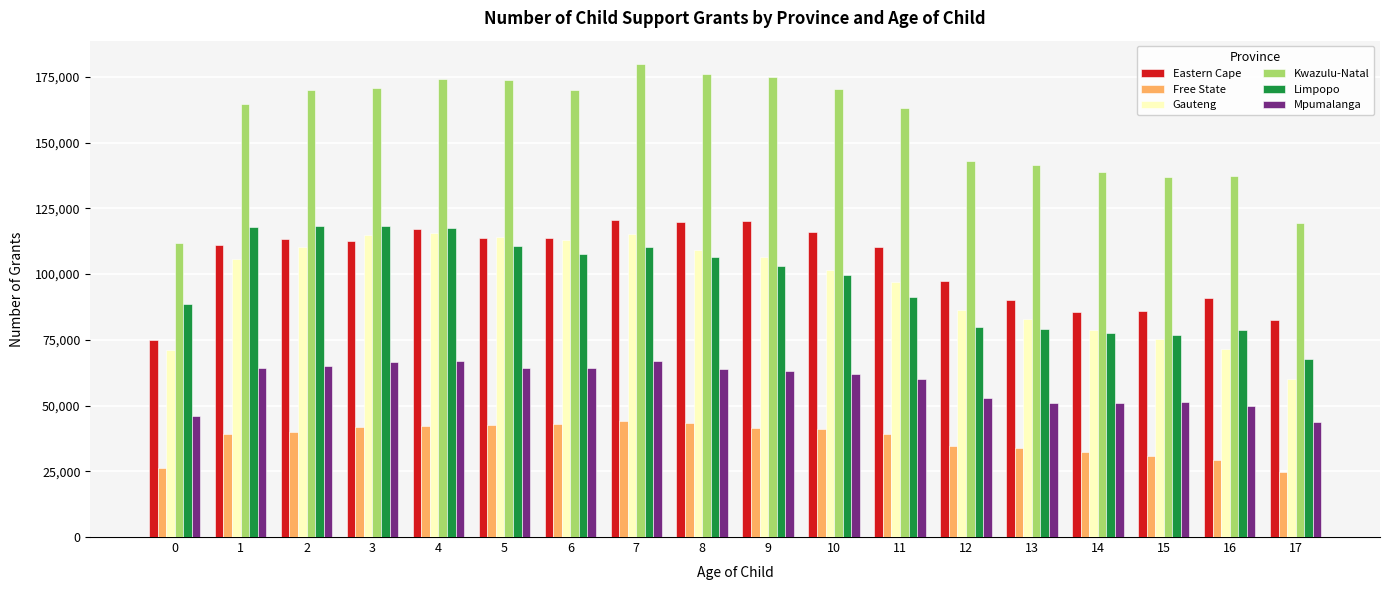

What is the sum of the Limpopo values at 1 and 16?

196687